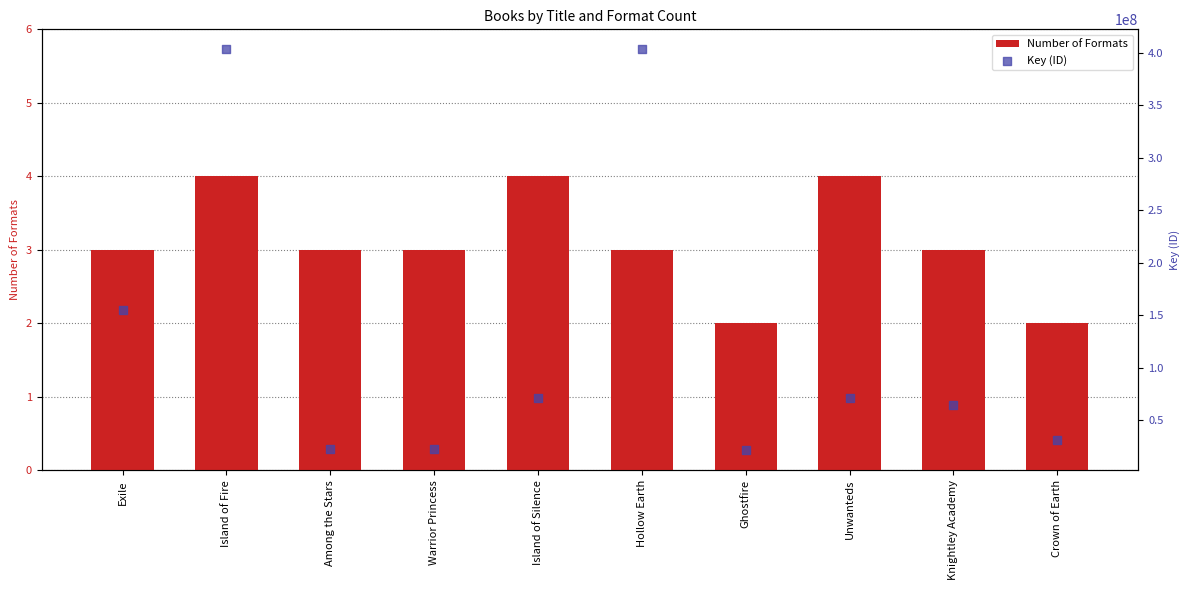

Which series has the largest Y range (max minus min)?

Key (ID)